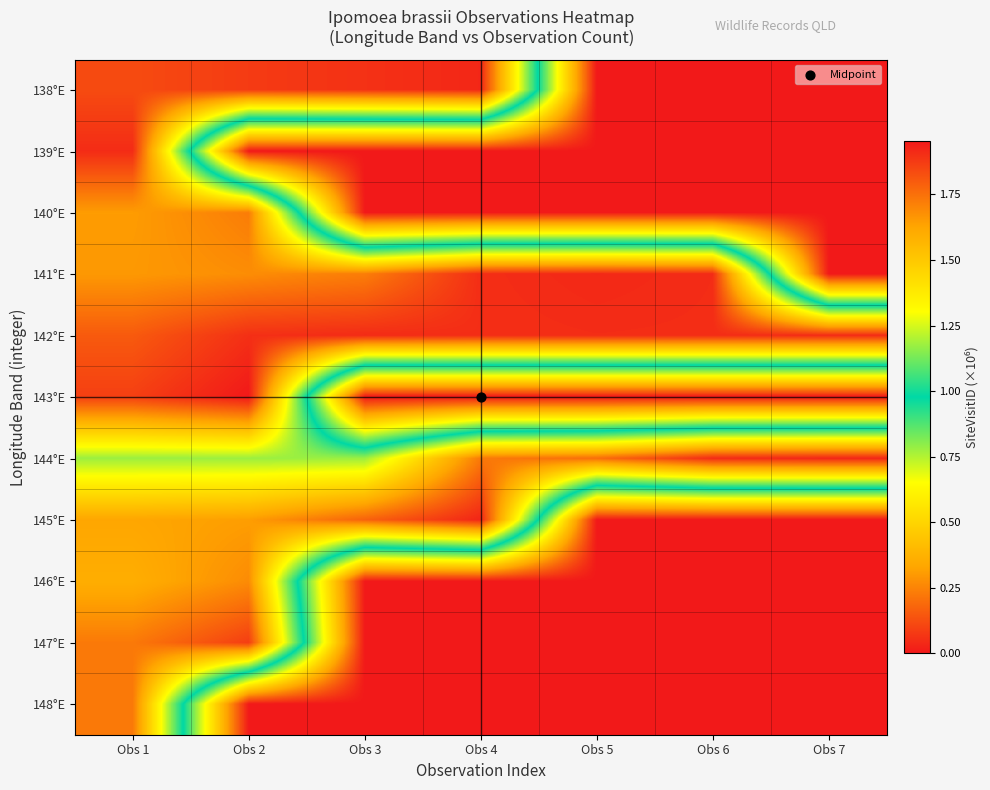

Reading right to left, transcribe all the data shown in this chart.

138°E: Obs 7=0.0	Obs 6=0.0	Obs 5=0.0	Obs 4=1.9	Obs 3=1.9	Obs 2=1.9	Obs 1=1.8
139°E: Obs 7=0.0	Obs 6=0.0	Obs 5=0.0	Obs 4=0.0	Obs 3=0.0	Obs 2=0.0	Obs 1=1.9
140°E: Obs 7=0.0	Obs 6=0.0	Obs 5=0.0	Obs 4=0.0	Obs 3=0.0	Obs 2=1.7	Obs 1=1.6
141°E: Obs 7=0.0	Obs 6=1.9	Obs 5=1.9	Obs 4=1.9	Obs 3=1.7	Obs 2=1.7	Obs 1=1.7
142°E: Obs 7=1.9	Obs 6=1.9	Obs 5=1.9	Obs 4=1.9	Obs 3=1.9	Obs 2=1.9	Obs 1=1.8
143°E: Obs 7=0.0	Obs 6=0.0	Obs 5=0.0	Obs 4=0.0	Obs 3=0.0	Obs 2=2.0	Obs 1=1.9
144°E: Obs 7=1.9	Obs 6=1.9	Obs 5=1.8	Obs 4=1.7	Obs 3=1.2	Obs 2=1.2	Obs 1=1.2
145°E: Obs 7=0.0	Obs 6=0.0	Obs 5=0.0	Obs 4=1.9	Obs 3=1.8	Obs 2=1.6	Obs 1=1.6
146°E: Obs 7=0.0	Obs 6=0.0	Obs 5=0.0	Obs 4=0.0	Obs 3=0.0	Obs 2=1.7	Obs 1=1.6
147°E: Obs 7=0.0	Obs 6=0.0	Obs 5=0.0	Obs 4=0.0	Obs 3=0.0	Obs 2=1.9	Obs 1=1.7
148°E: Obs 7=0.0	Obs 6=0.0	Obs 5=0.0	Obs 4=0.0	Obs 3=0.0	Obs 2=0.0	Obs 1=1.7